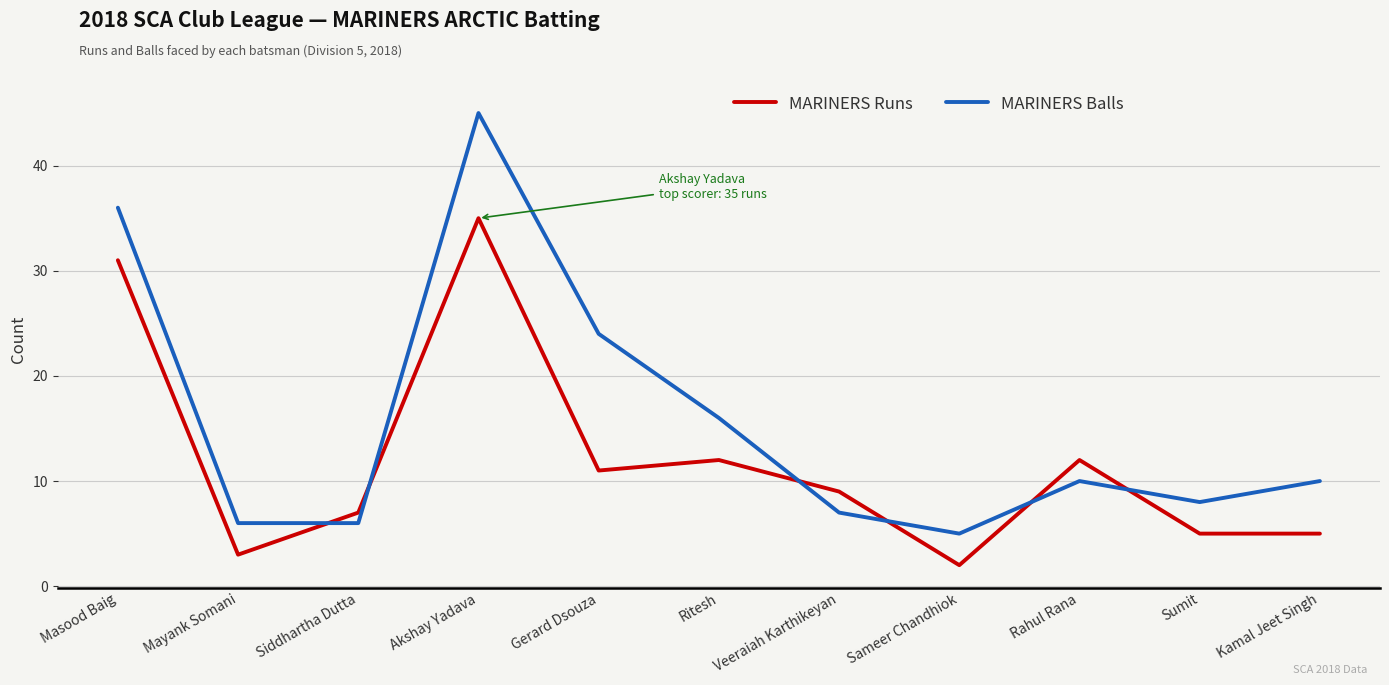

In MARINERS Balls, how many points are higher than both neighbors (excluding endpoints)?

2